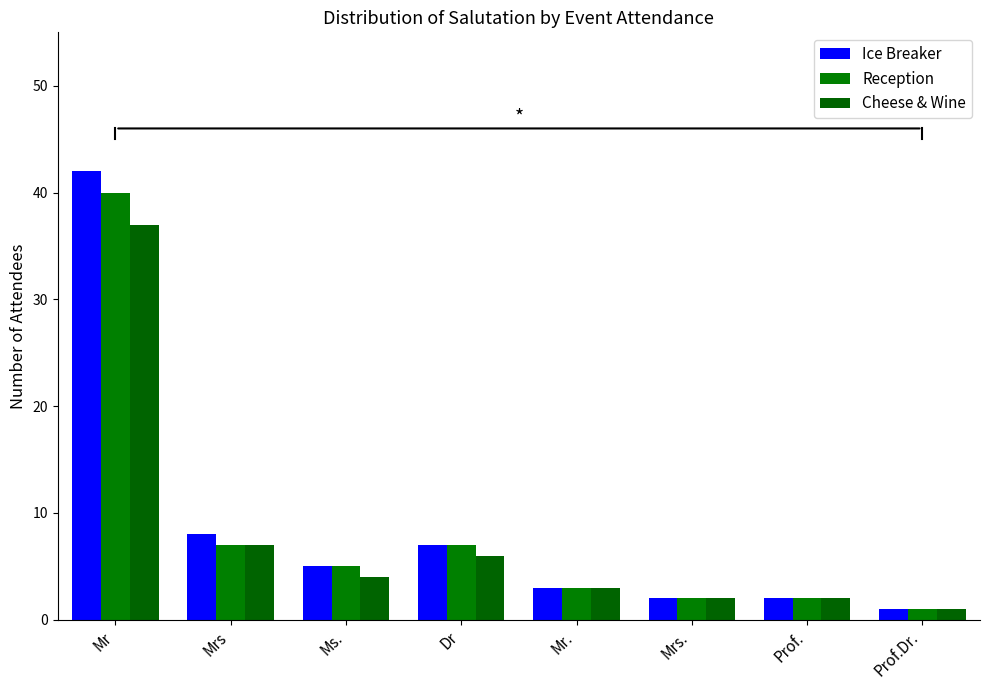

At which category is the sum across all series the highest?

Mr